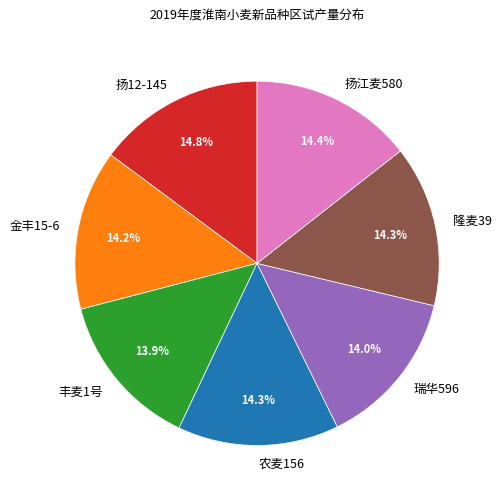

Is it true that 农麦156 is 3% of the pie?

False